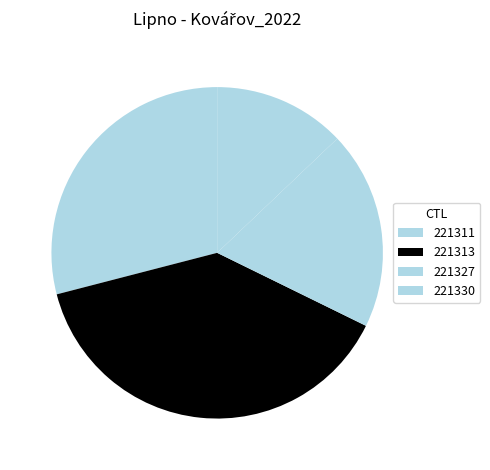

What percentage is the 221327 slice, to the nearest percent?

19%